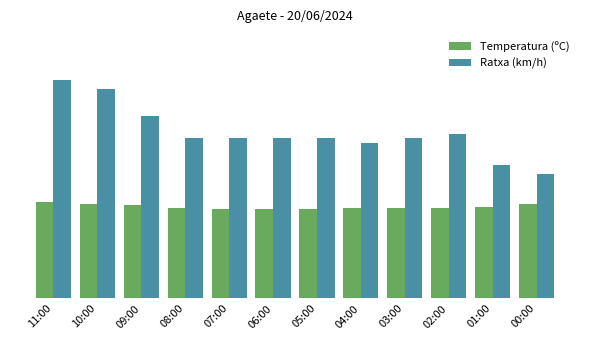

What is the difference between the Temperatura (ºC) values at 00:00 and 05:00?

1.1